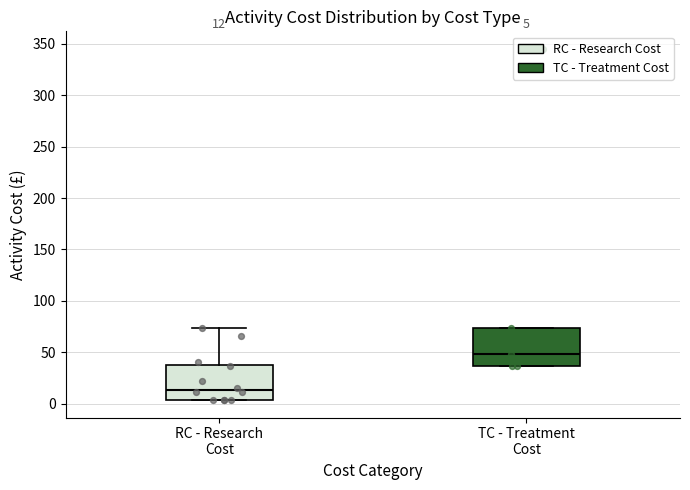

Which box has the highest median line?

TC - Treatment Cost